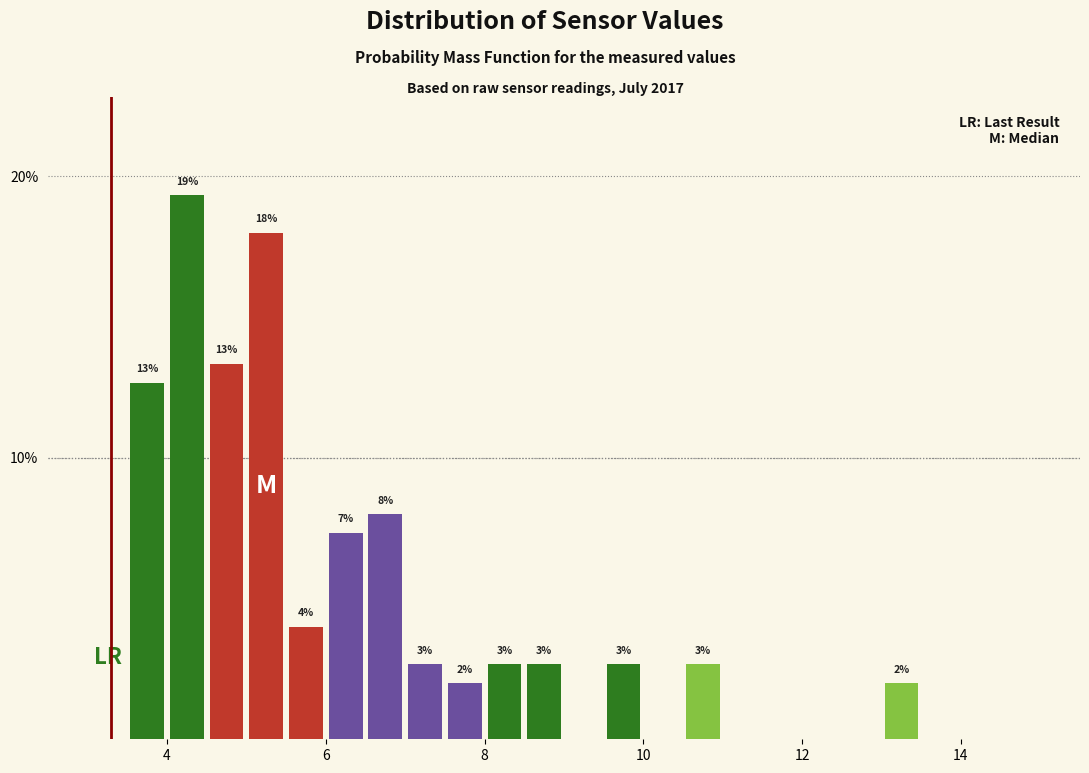

Read against the x-axis, roughly where is the centre of the tallest bar?

4.2